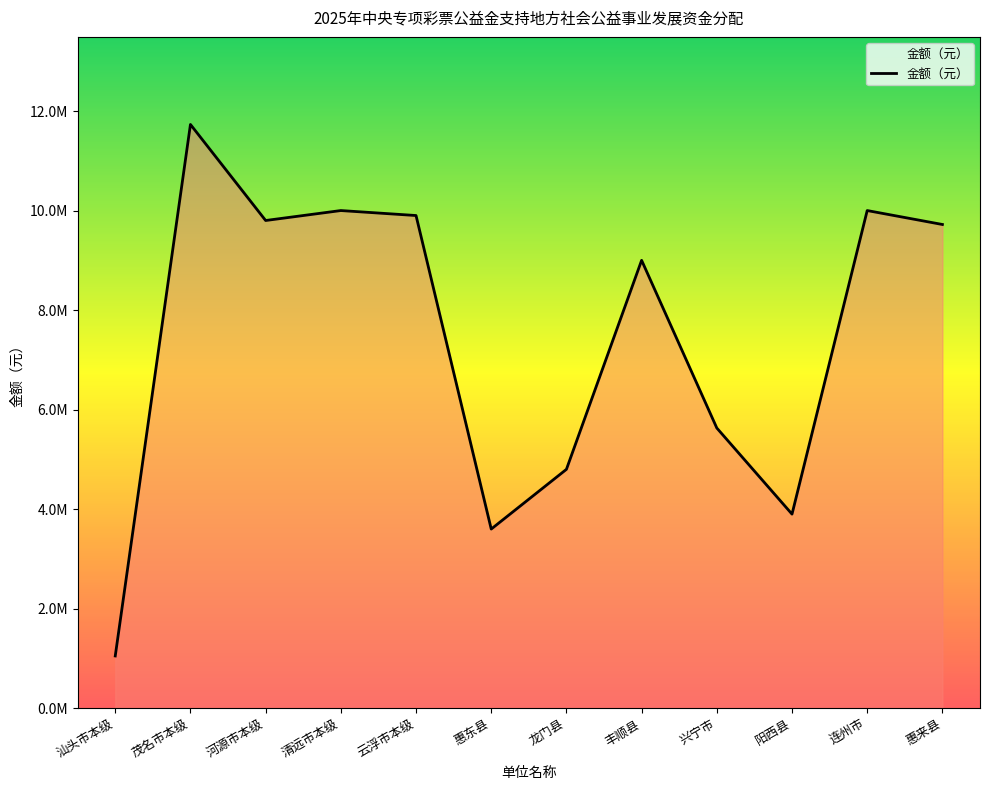

Does the chart display data point markers on the line(s)?

No